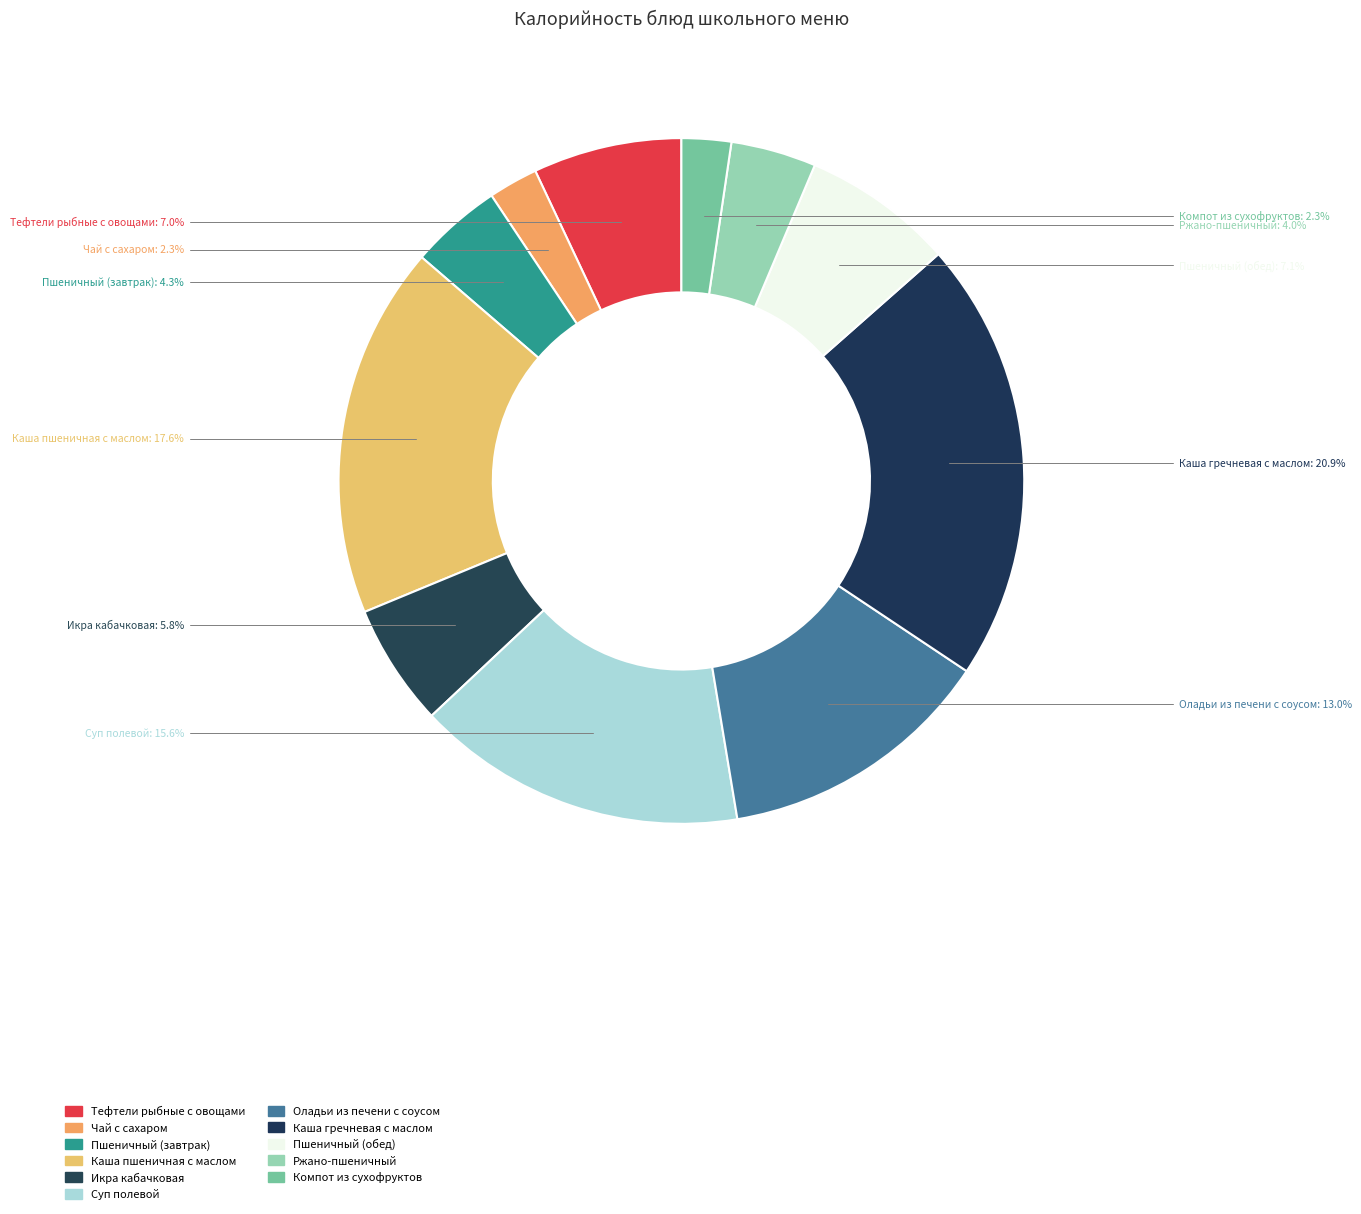

Is there any slice that represents more than half of the pie?

No